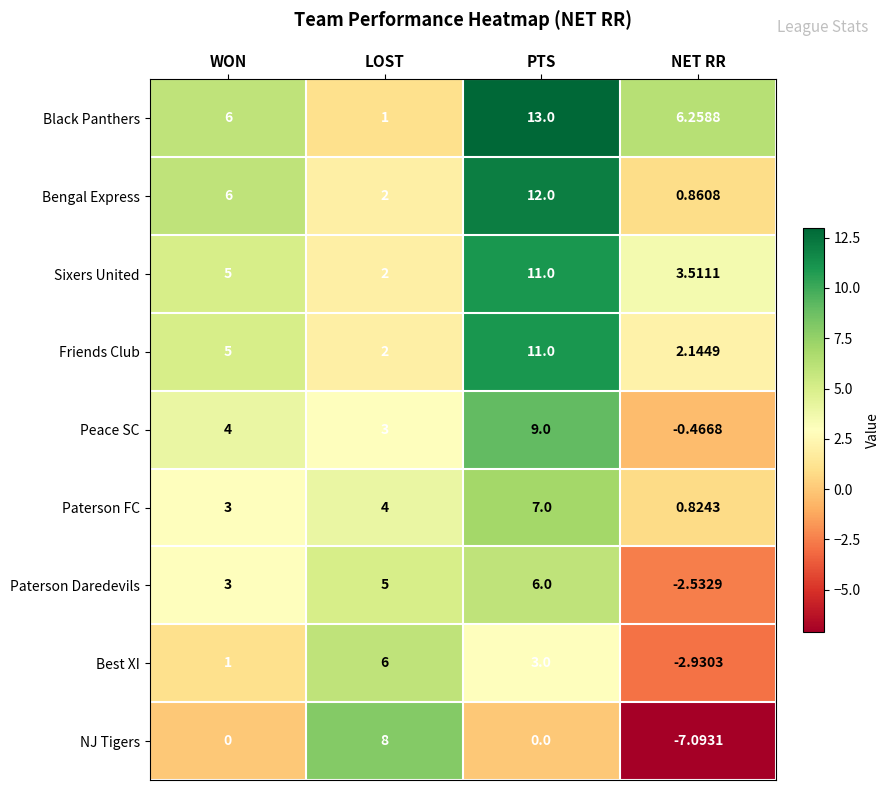

Rank the categories by Paterson Daredevils value from highest to lowest.

PTS, LOST, WON, NET RR